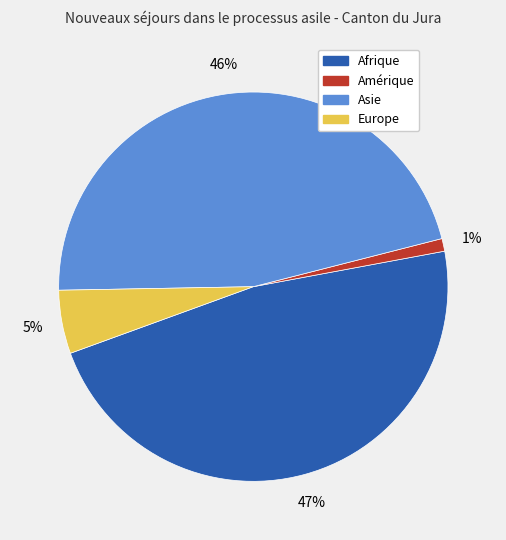

What is the ratio of the value at Asie to the value at Afrique?

1.0